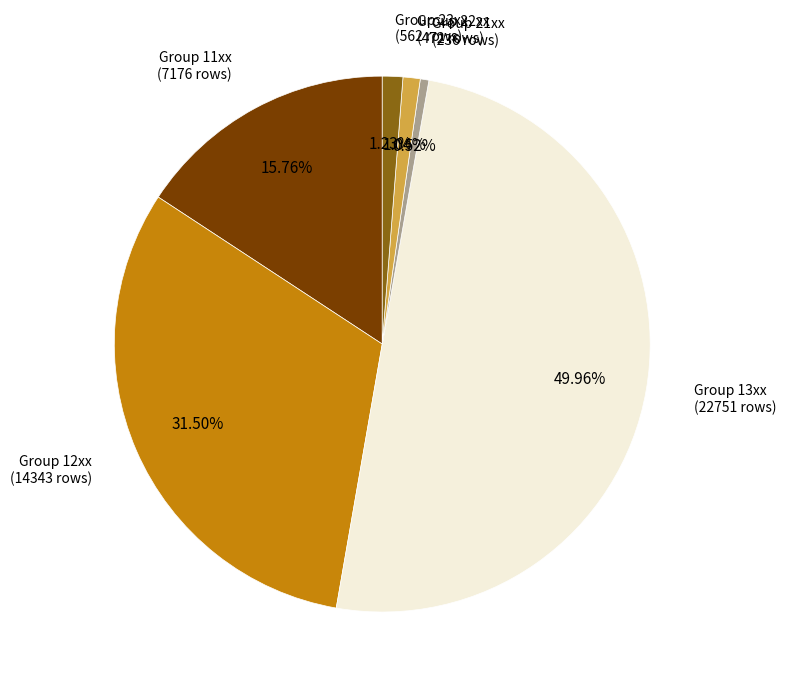

Is Group 21xx the majority of the pie?

No